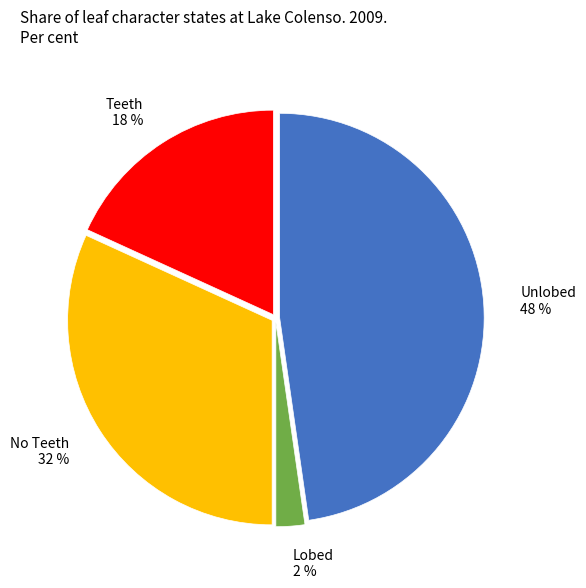

How many slices are in this pie chart?

4